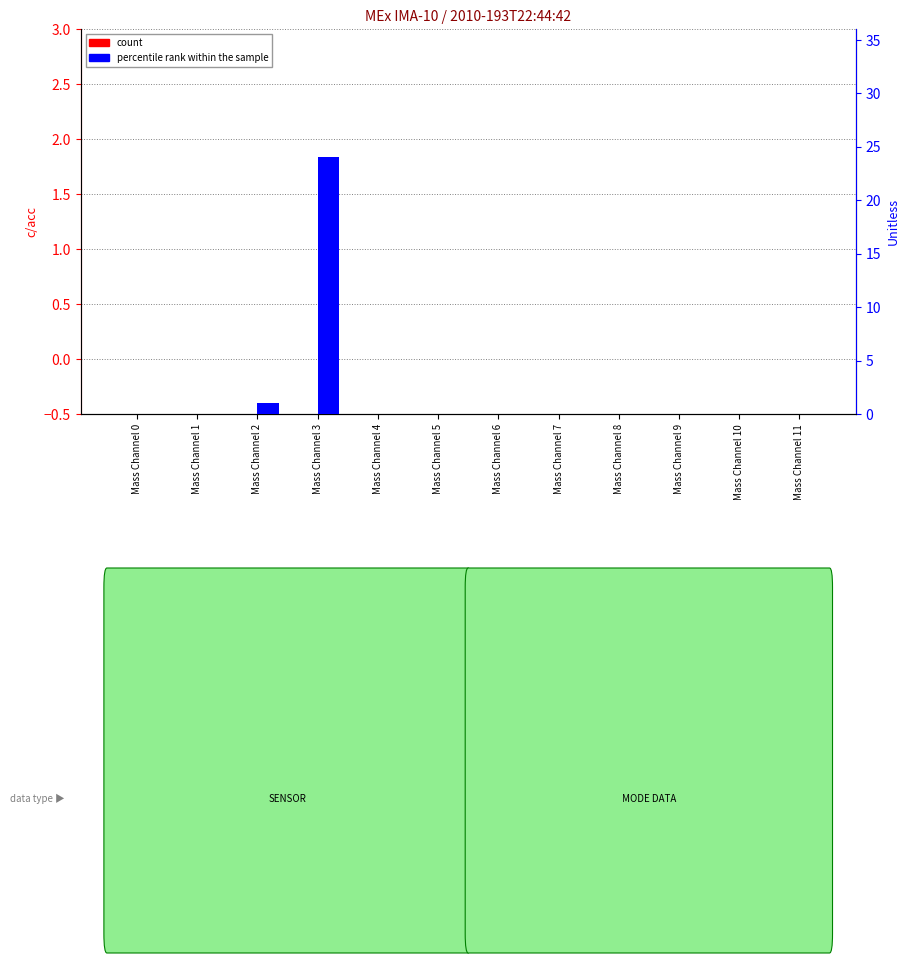

How many bars are there in each group?

2